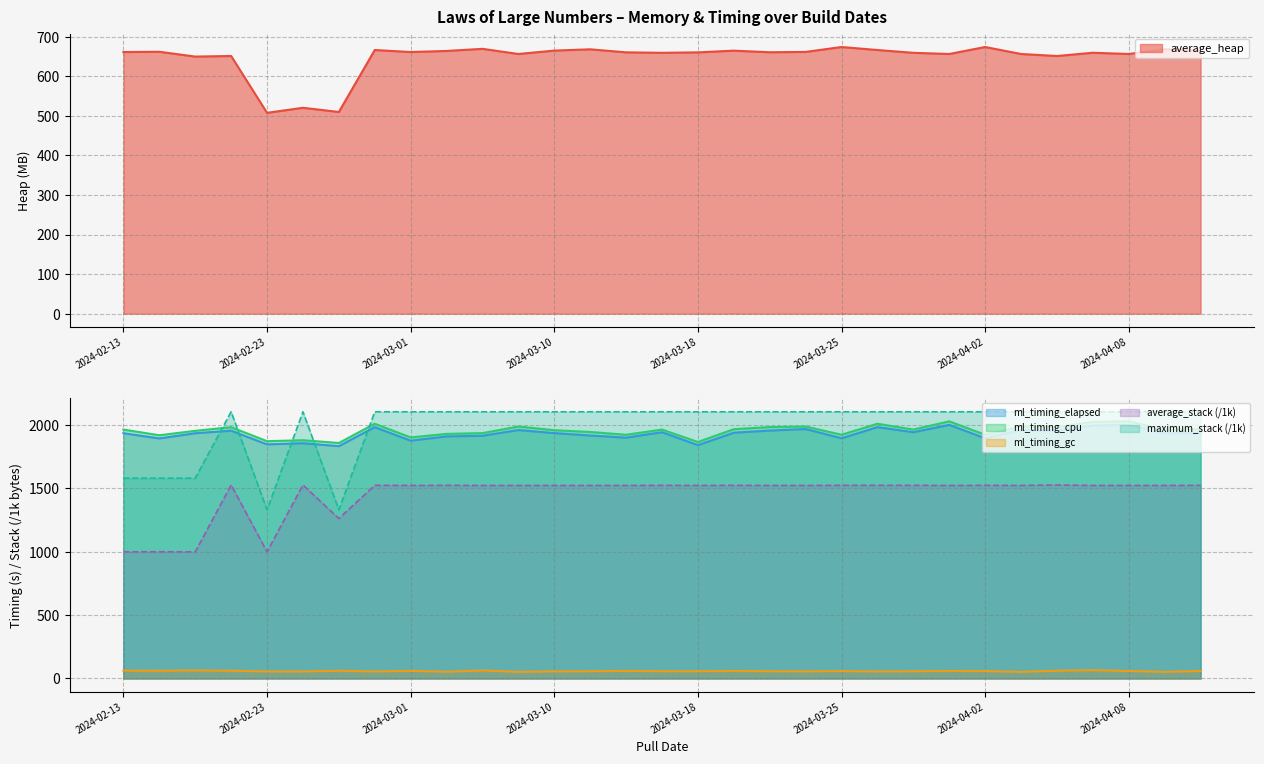

What is the sum of the ml_timing_elapsed values at 2024-02-17 and 2024-04-08?

3938.0